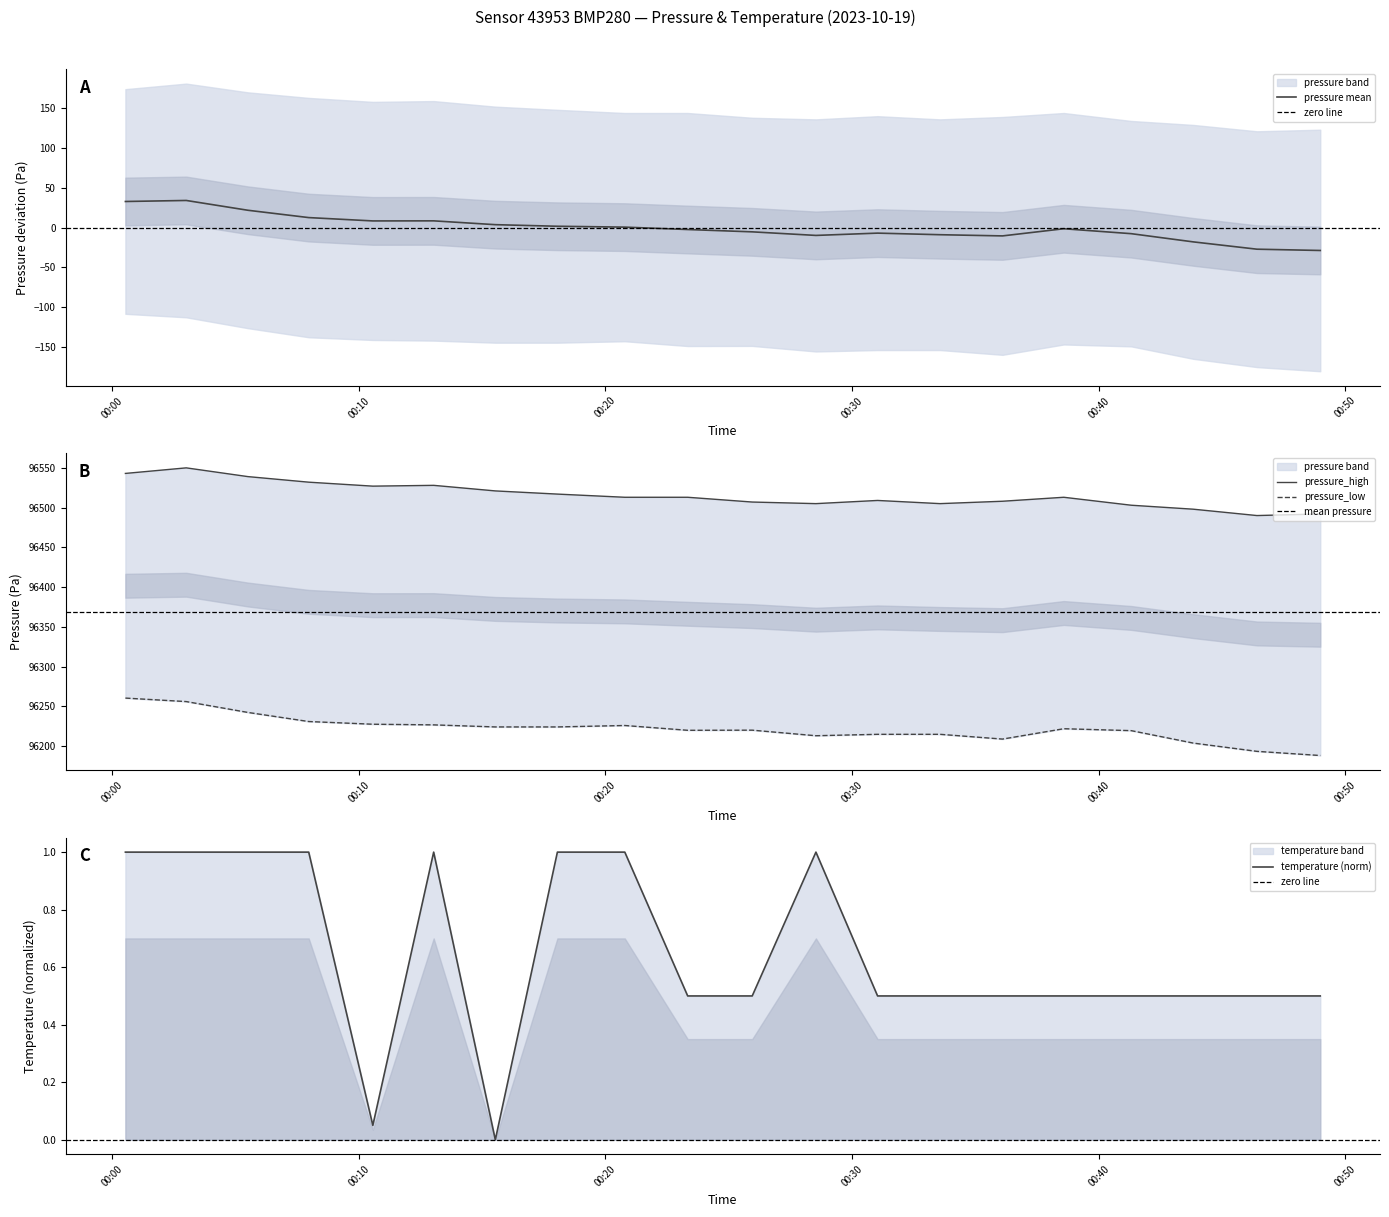

In pressure_high, how many points are higher than both neighbors (excluding endpoints)?

4